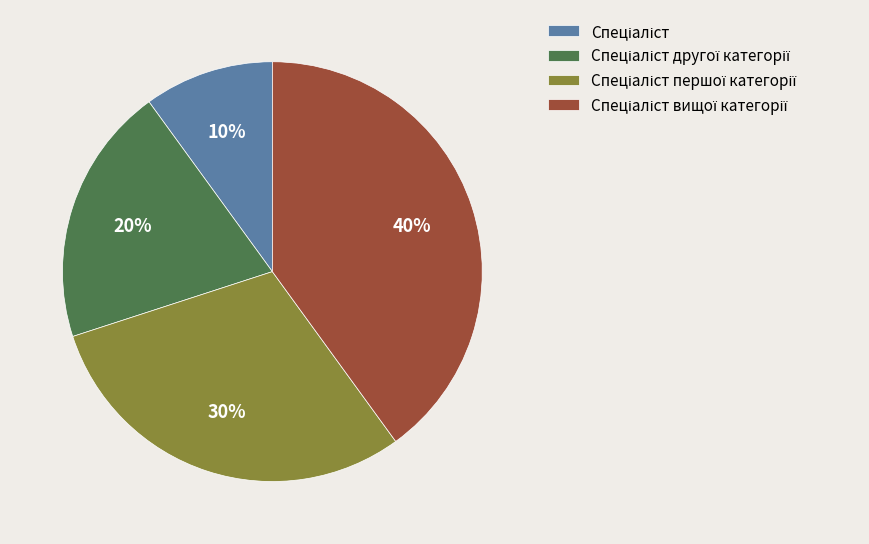

To the nearest percent, what is the difference between the largest and smallest slice percentages?

30%